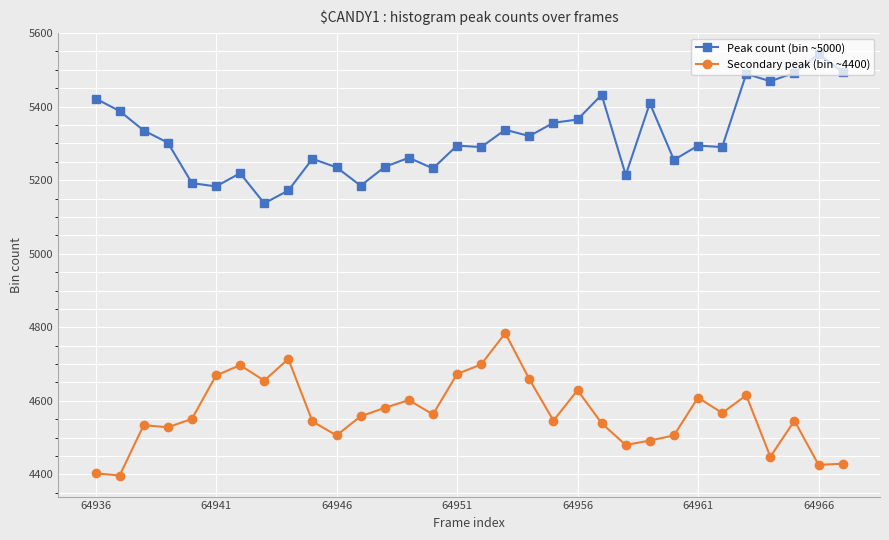

How many categories are shown in the chart?

32